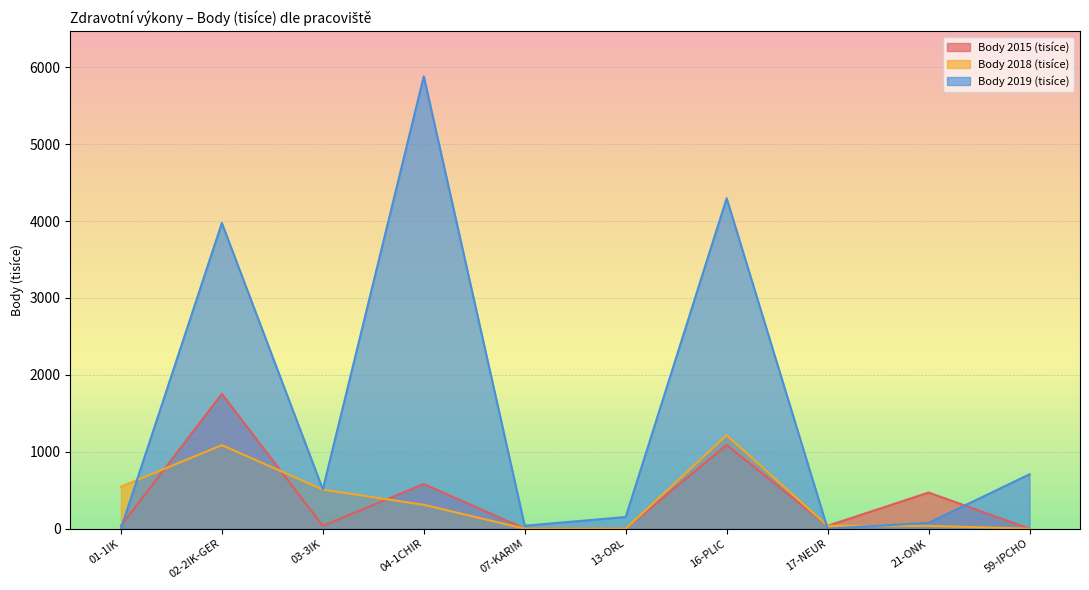

Rank the categories by Body 2019 (tisíce) value from lowest to highest.

01-1IK, 17-NEUR, 07-KARIM, 21-ONK, 13-ORL, 03-3IK, 59-IPCHO, 02-2IK-GER, 16-PLIC, 04-1CHIR